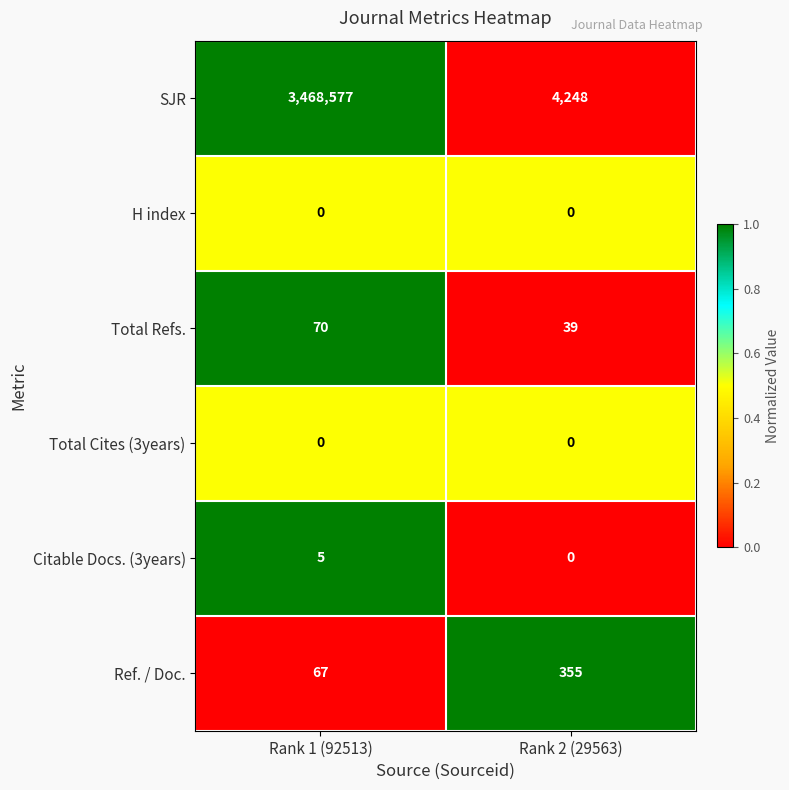

What is the difference between the SJR values at Rank 2 (29563) and Rank 1 (92513)?

3464329